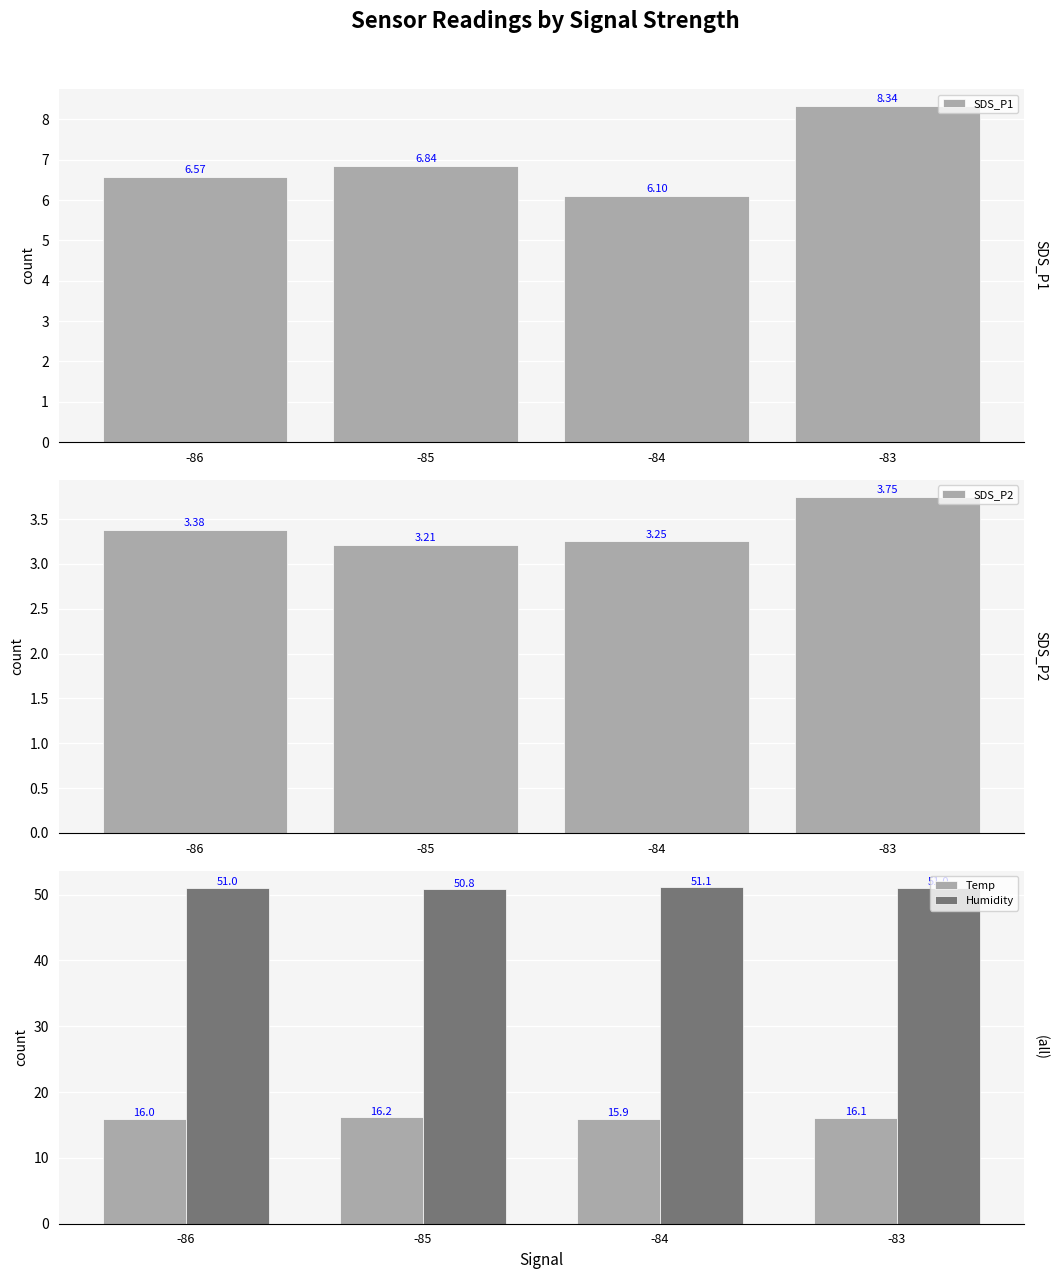

What is the approximate value of SDS_P2 at -86?

3.4